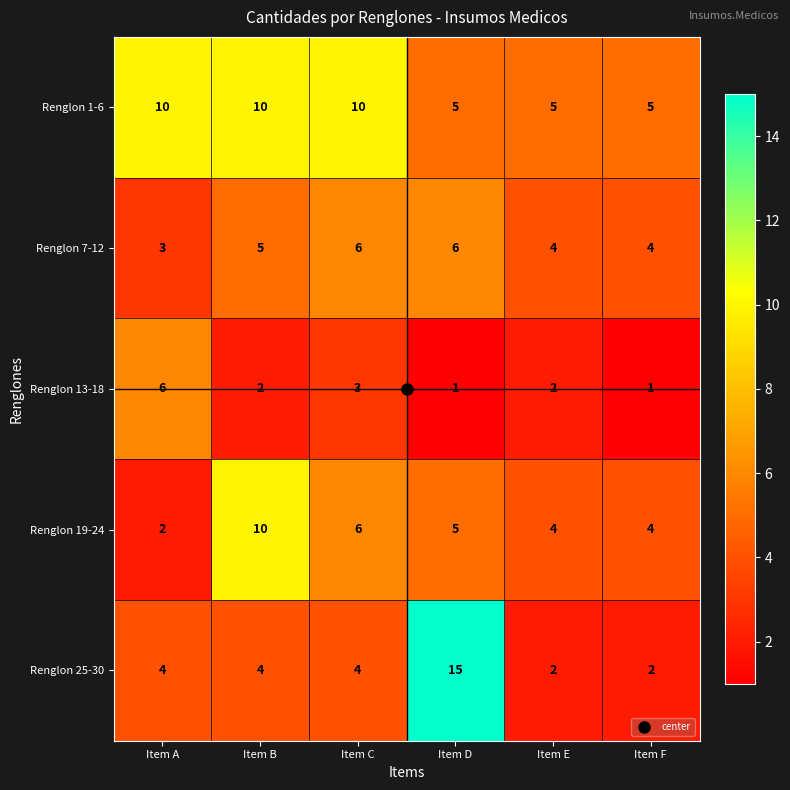

The value of Renglon 25-30 at Item E is 2. True or false?

True